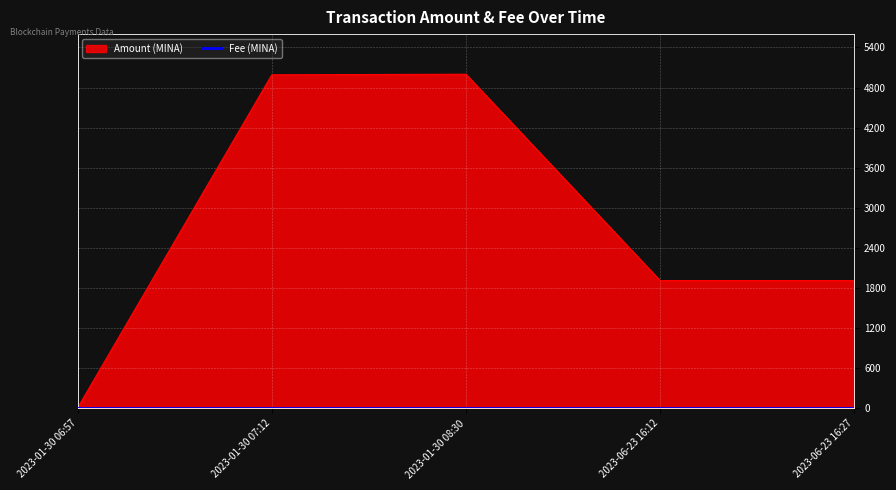

What is the highest value of the Amount (MINA) series?

4998.6